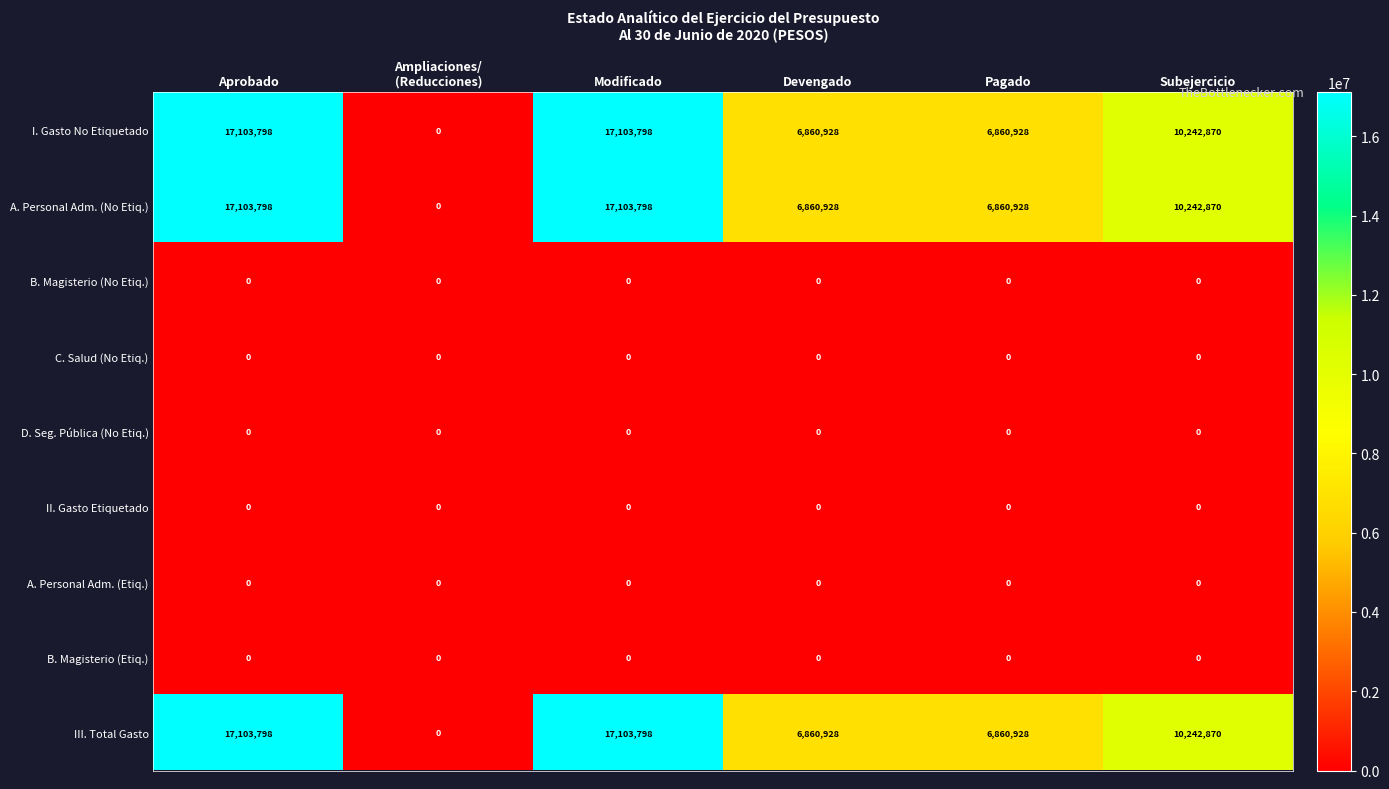

What is the difference between the highest and lowest values at Devengado?

6860928